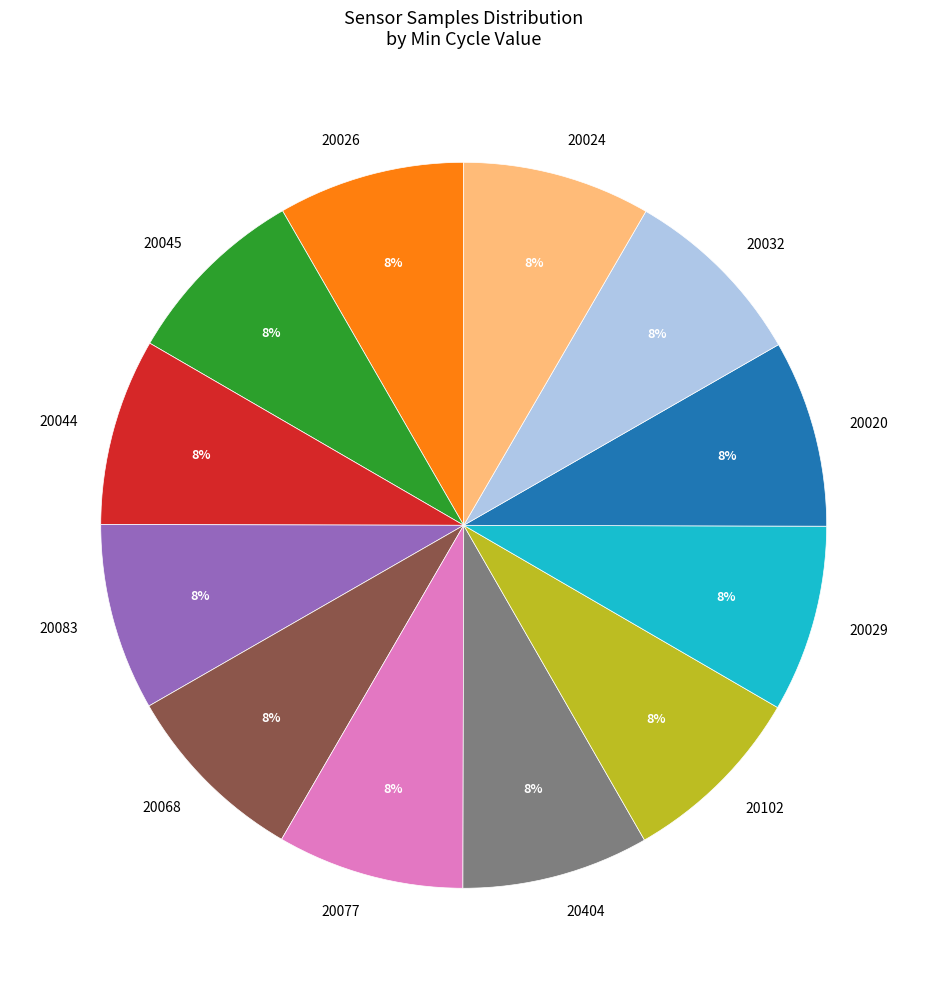

Approximately how many times larger is the value at 20020 compared to 20083?

1.0